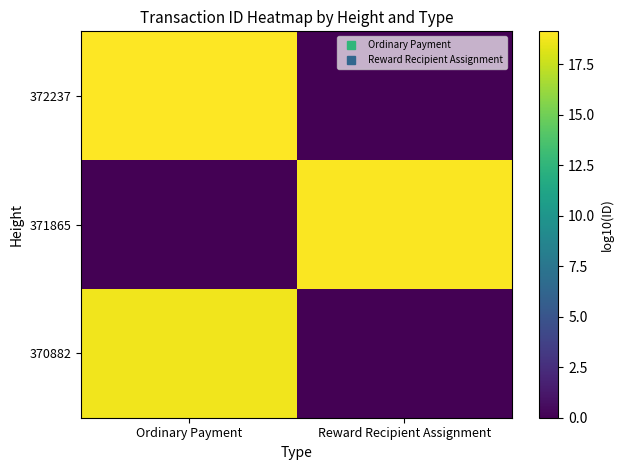

At how many categories does at least one series exceed 9?

2